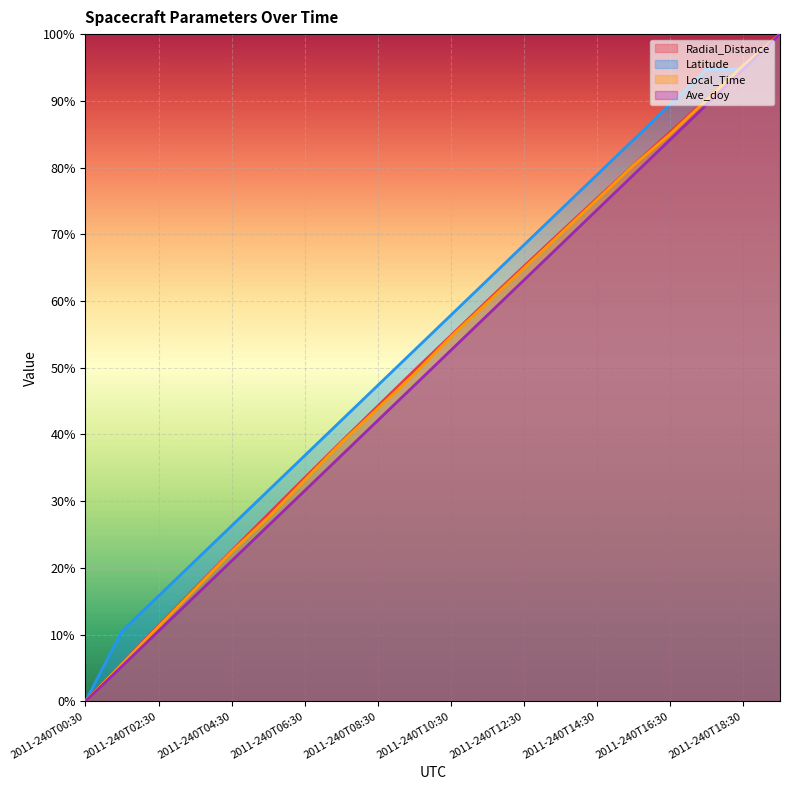

What is the spread (max minus min) of values at 2011-240T17:30?

0.1